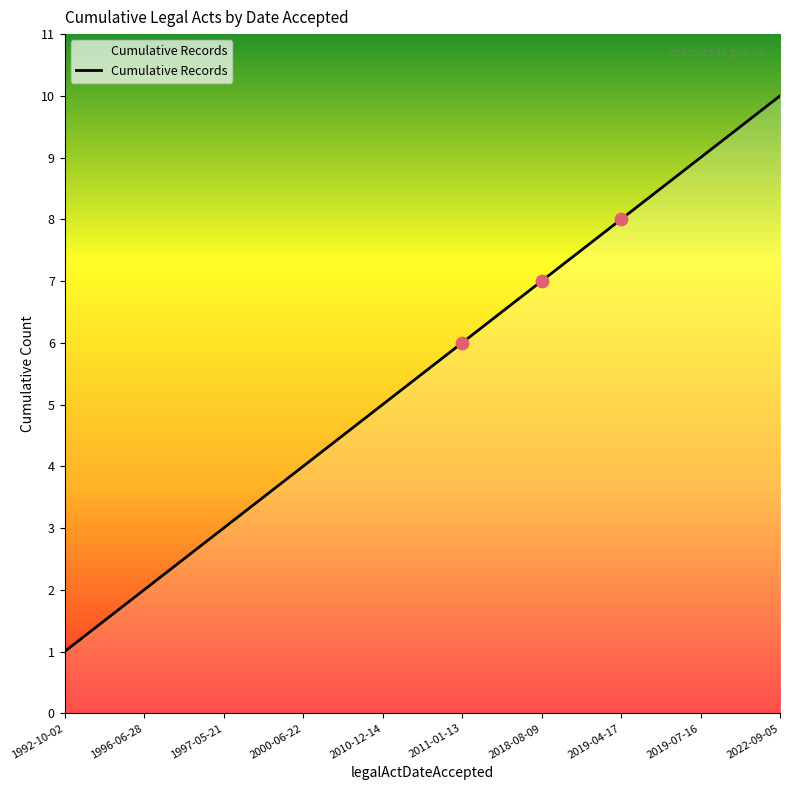

What is the change in value from 1992-10-02 to 2018-08-09?

+6